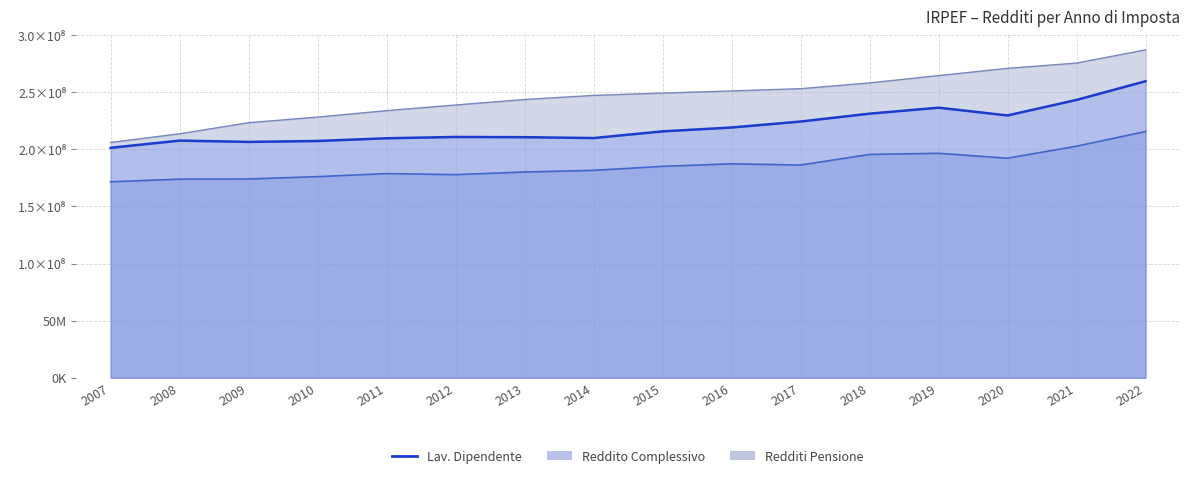

True or false: Pensione line and Reddito Comp. line intersect in this chart.

False